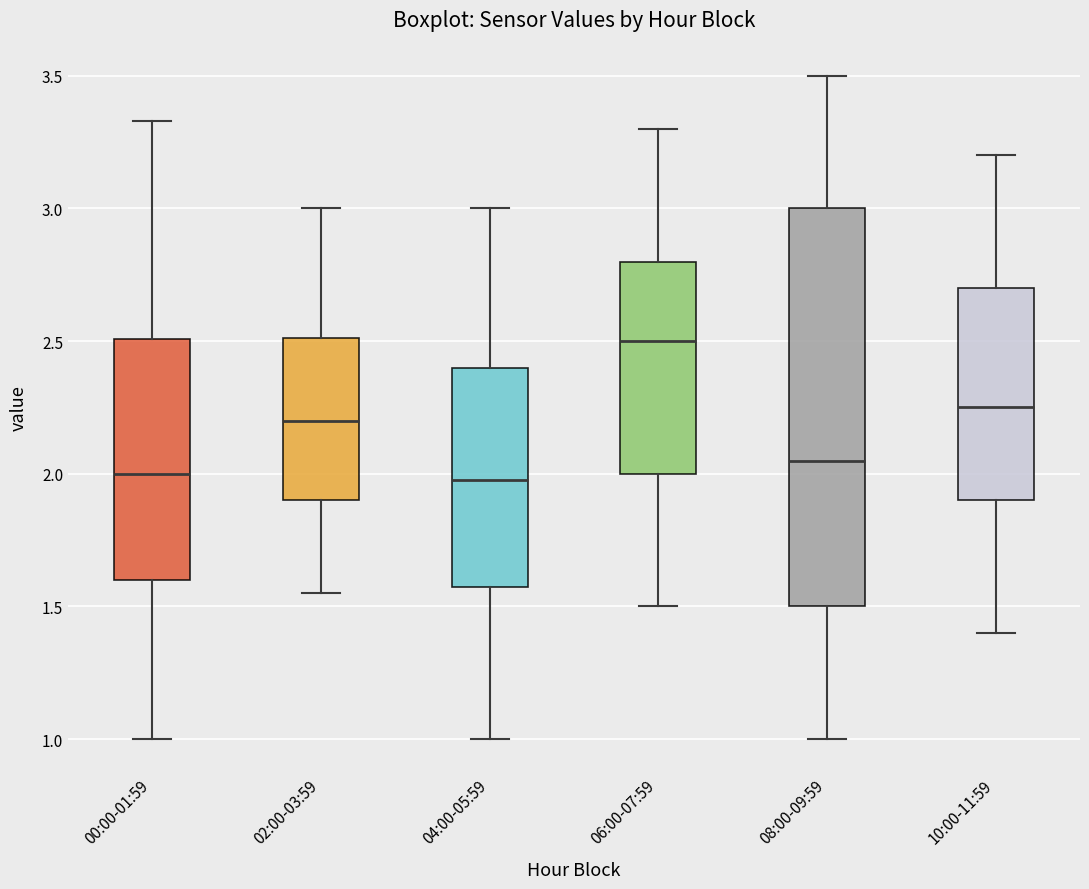

Reading left to right, read every box against the y-axis: the position of its median line, the range the box covers, and the ends of its whiskers. The values are not printed on the chart, so give them approximately, as read against the axis.

00:00-01:59: median 2.00, box 1.60 to 2.50, whiskers 1.00 to 3.35
02:00-03:59: median 2.20, box 1.90 to 2.50, whiskers 1.55 to 3.00
04:00-05:59: median 2.00, box 1.60 to 2.40, whiskers 1.00 to 3.00
06:00-07:59: median 2.50, box 2.00 to 2.80, whiskers 1.50 to 3.30
08:00-09:59: median 2.05, box 1.50 to 3.00, whiskers 1.00 to 3.50
10:00-11:59: median 2.25, box 1.90 to 2.70, whiskers 1.40 to 3.20